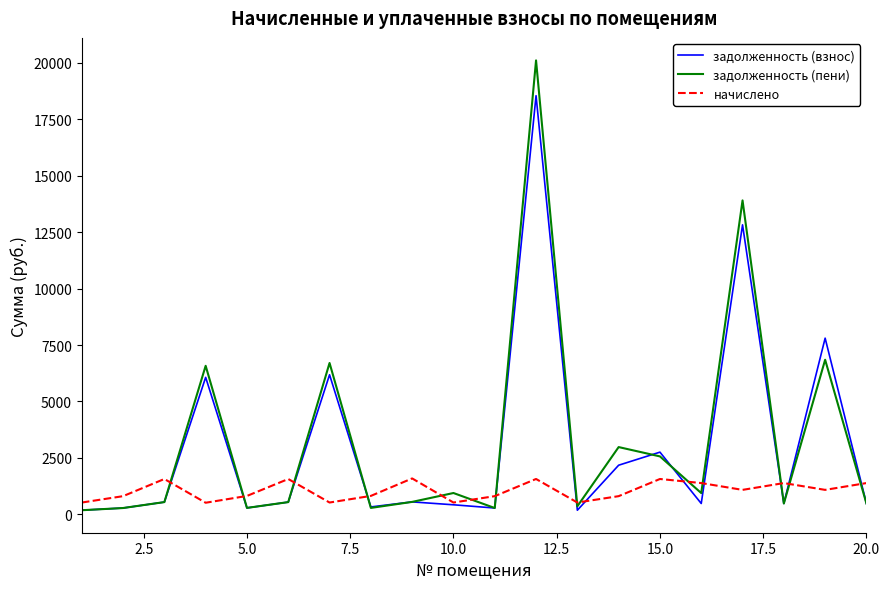

Which series has the widest spread of values?

задолженность (пени)